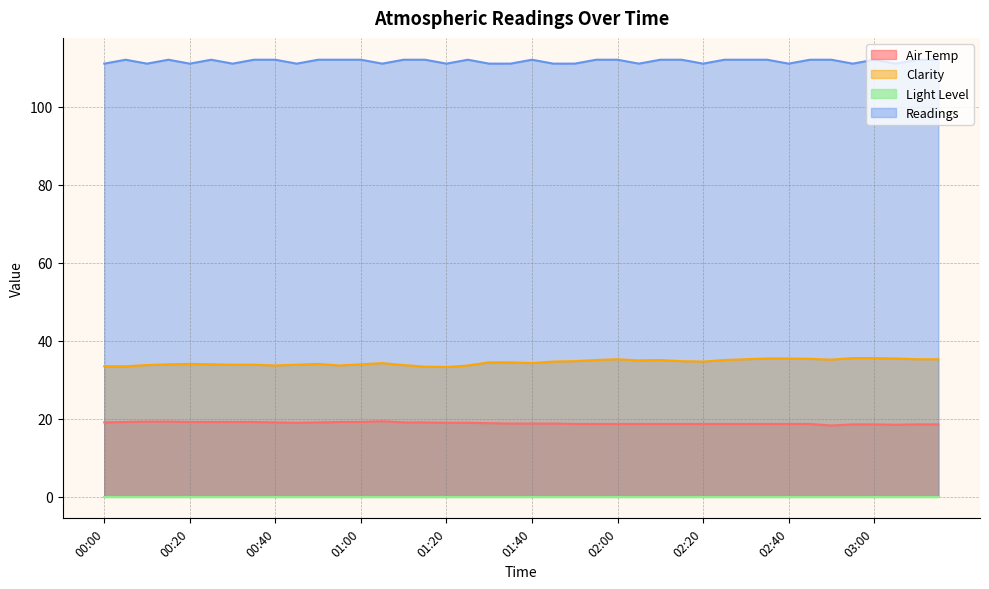

At which category does Readings reach its first local peak?

00:05